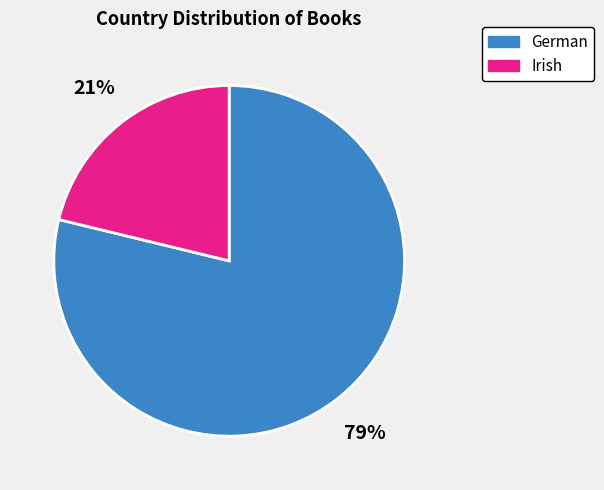

Is the sum of Irish and German greater than half?

Yes